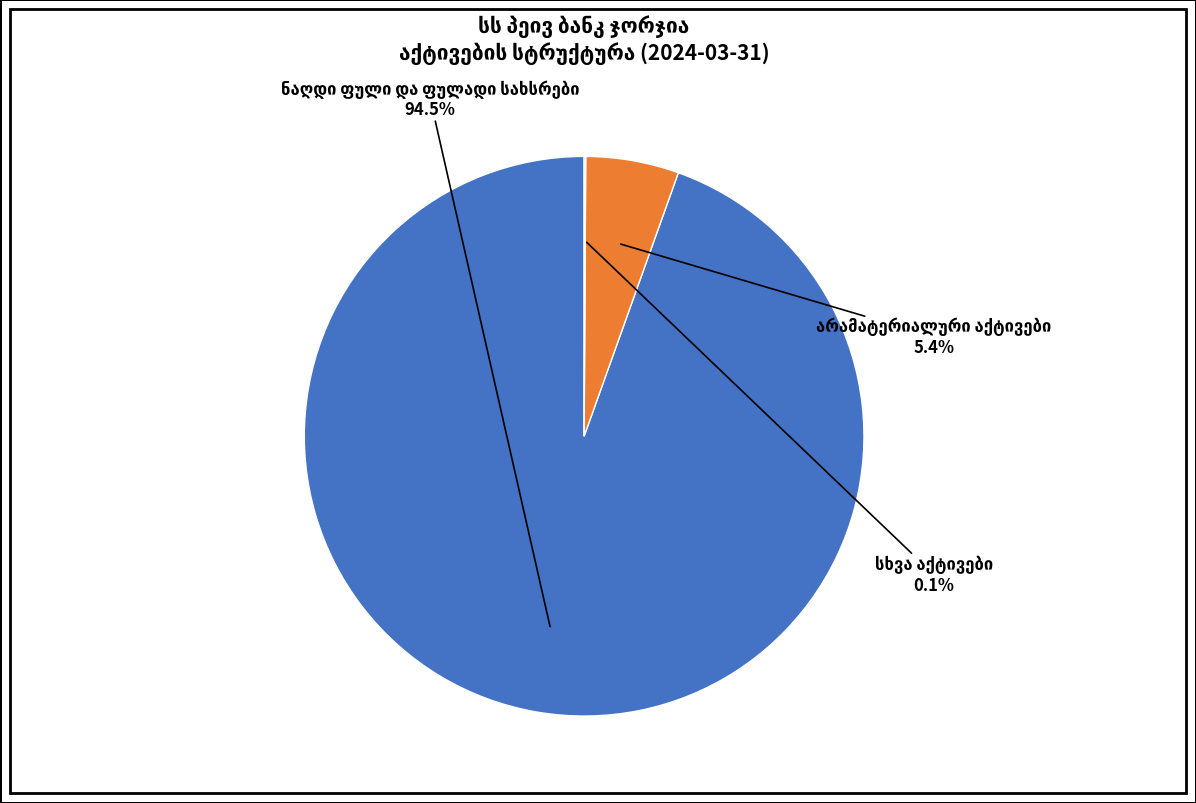

Is there any slice that represents more than half of the pie?

Yes